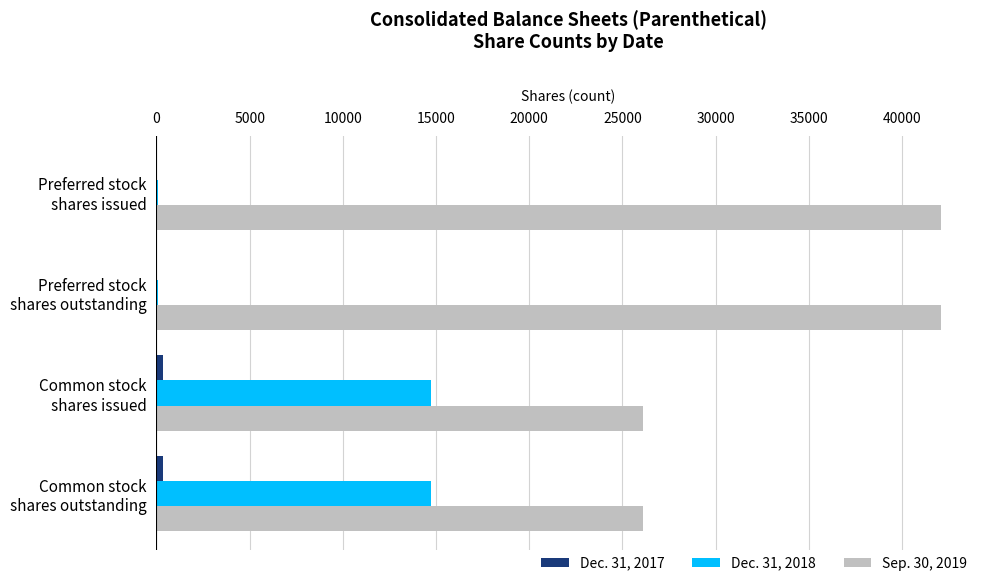

How many distinct data groups are displayed?

3